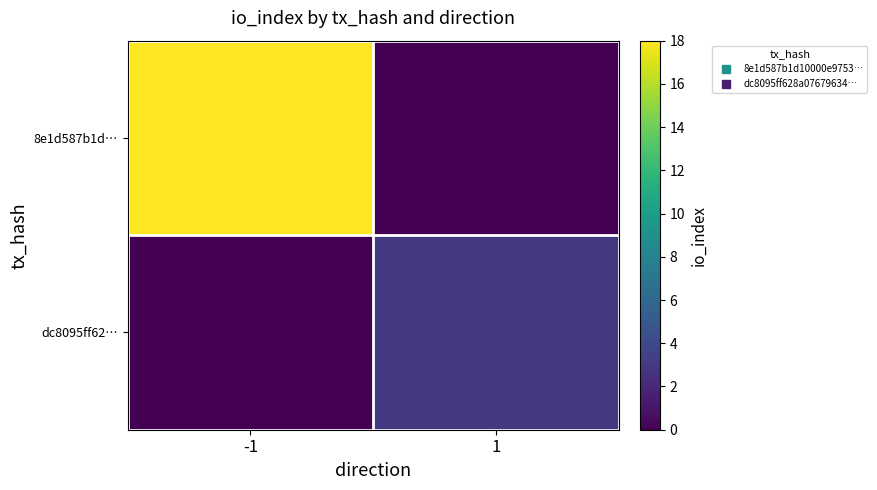

At how many categories does at least one series exceed 7?

1